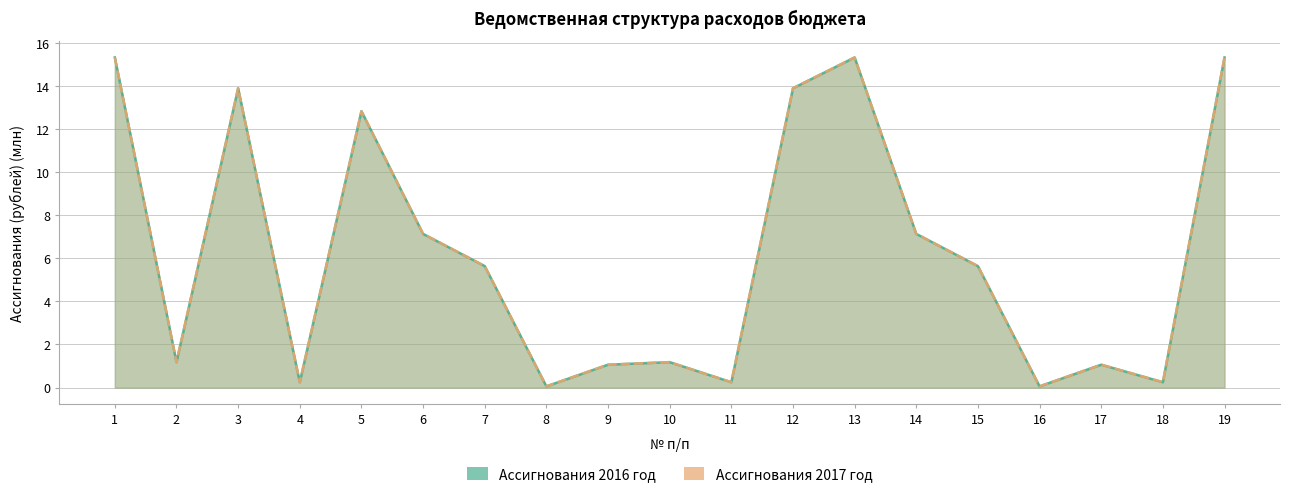

What is the value of the Ассигнования 2016 год point at the 2nd from the left?

1.2